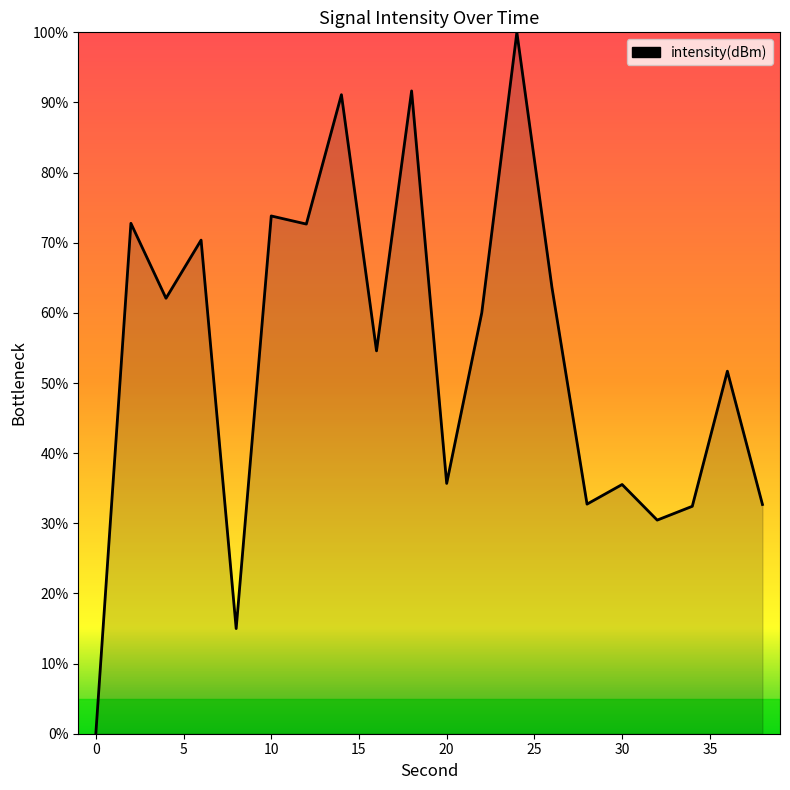

What is the greatest value displayed?

100.0